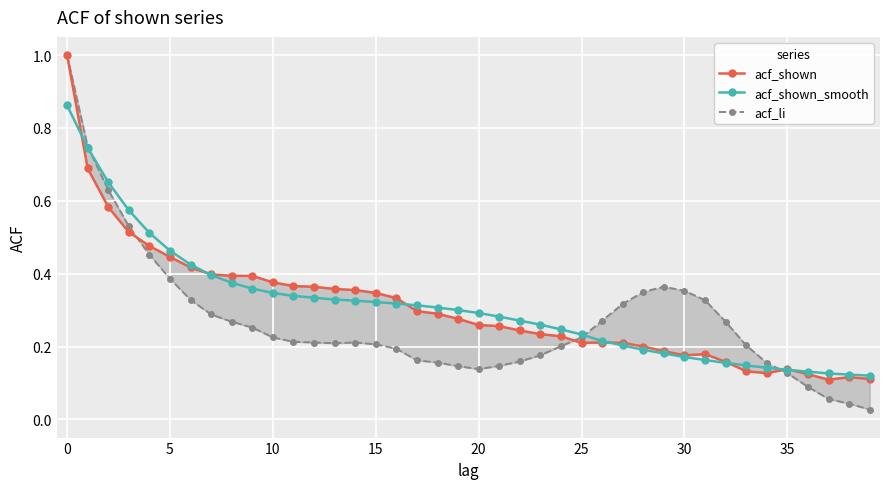

True or false: acf_li and acf_shown_smooth cross at least once.

True